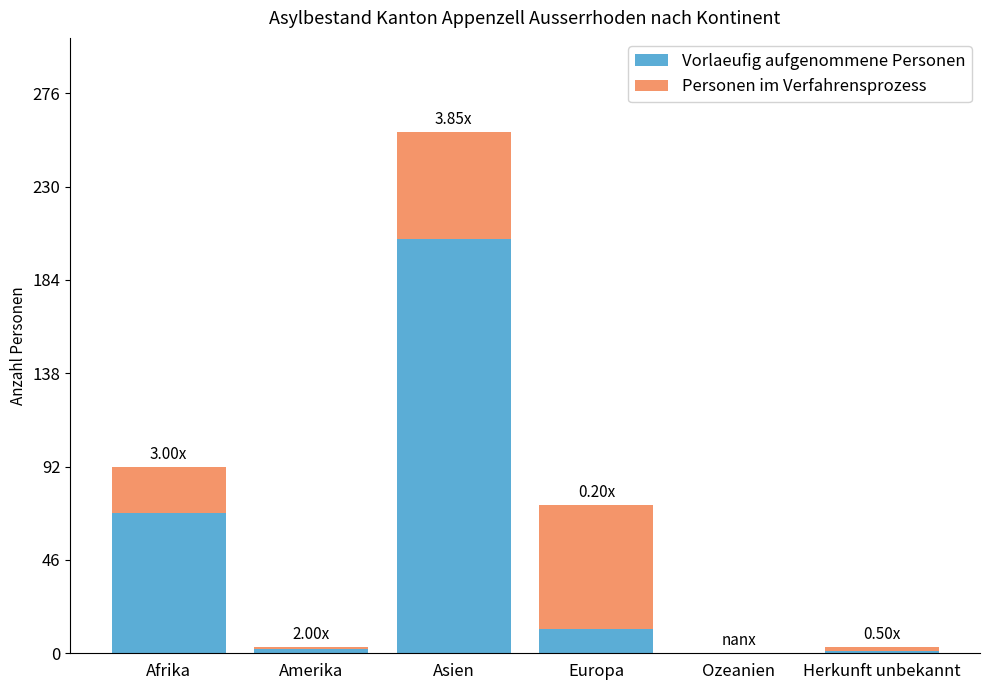

What is the sum of the Vorlaeufig aufgenommene Personen values at Ozeanien and Europa?

12